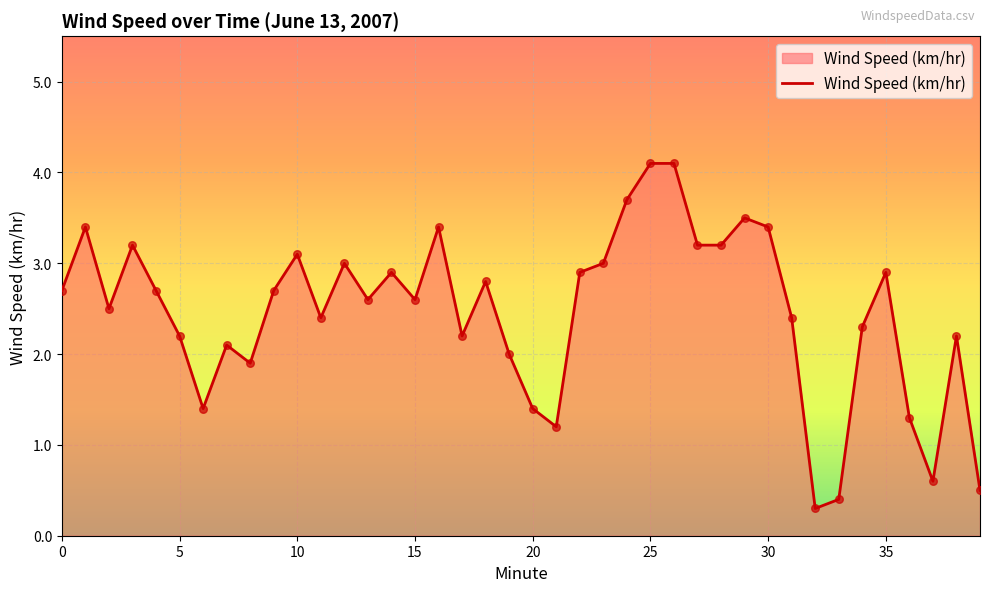

What is the difference between the maximum and minimum values?

3.8